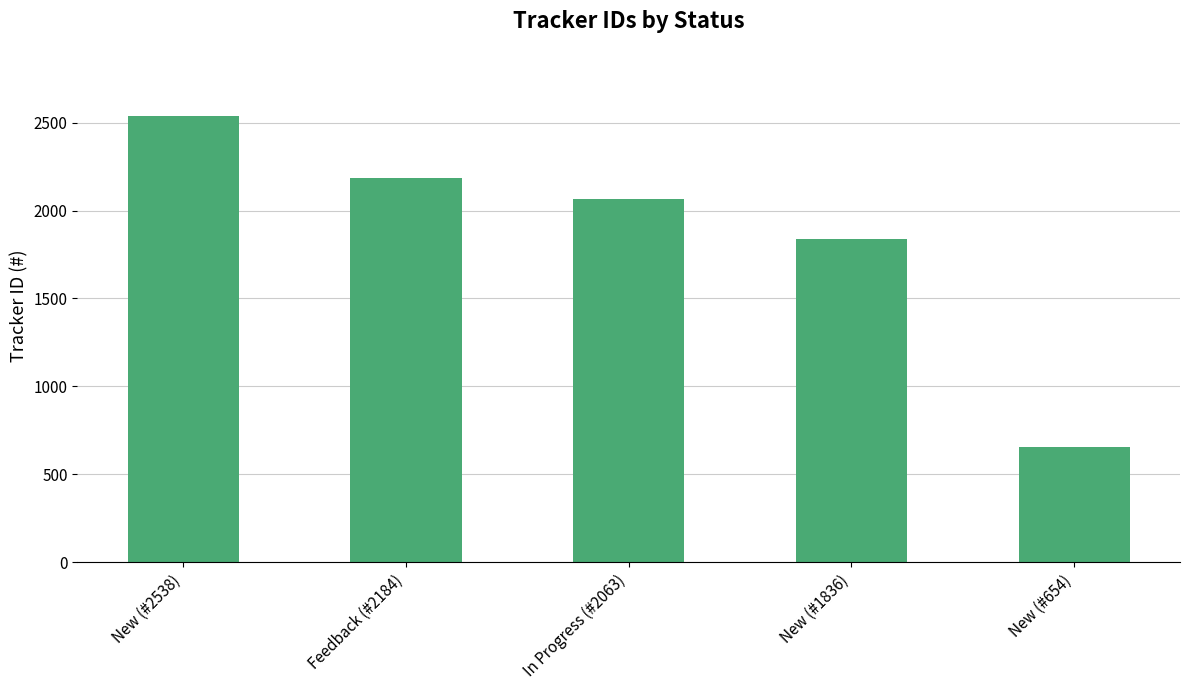

The chart shows a value of 1473 at New (#2538). True or false?

False